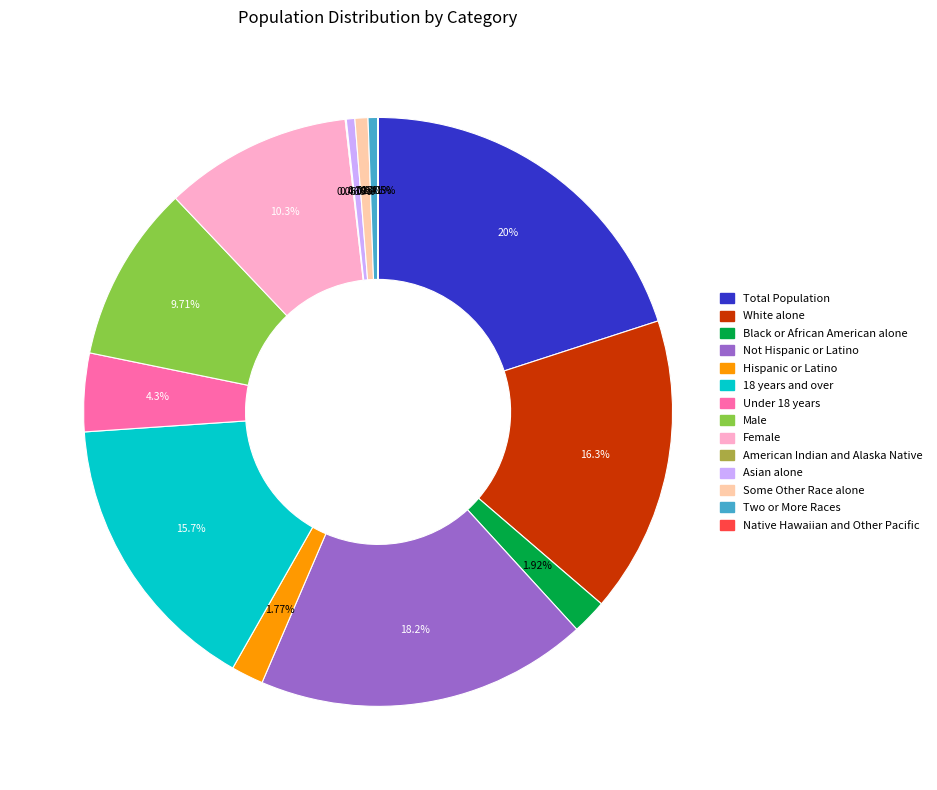

To the nearest percent, what is the difference between the largest and smallest slice percentages?

20%